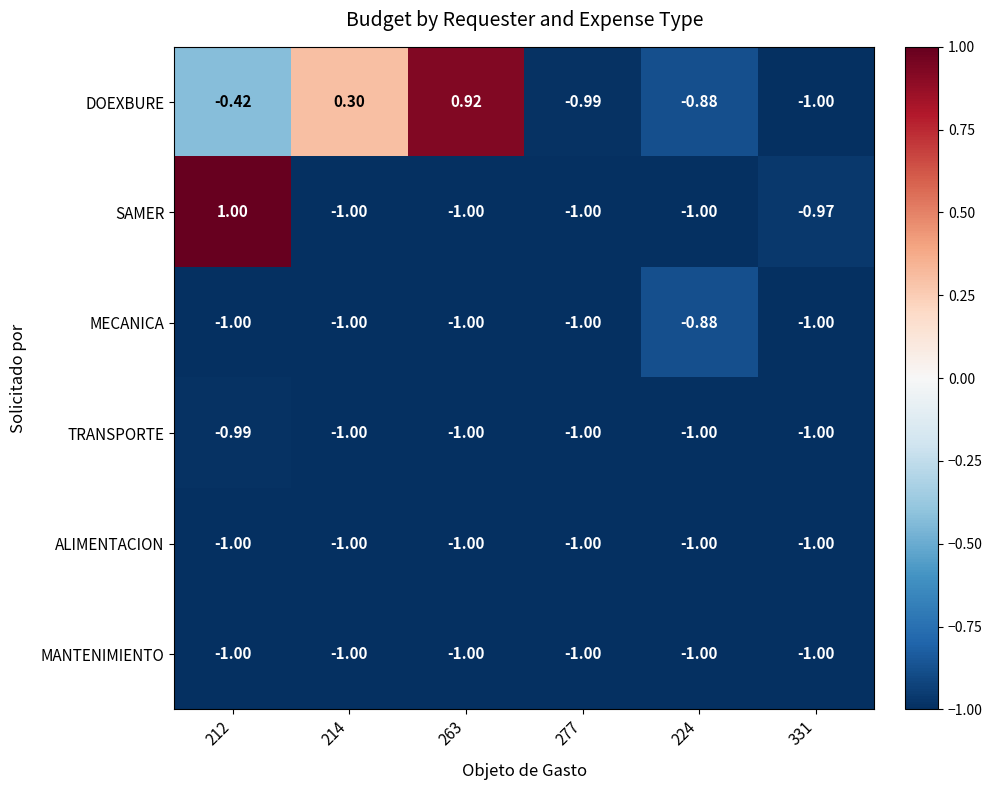

Is the value of MANTENIMIENTO at 277 greater than the value of MECANICA at 224?

No